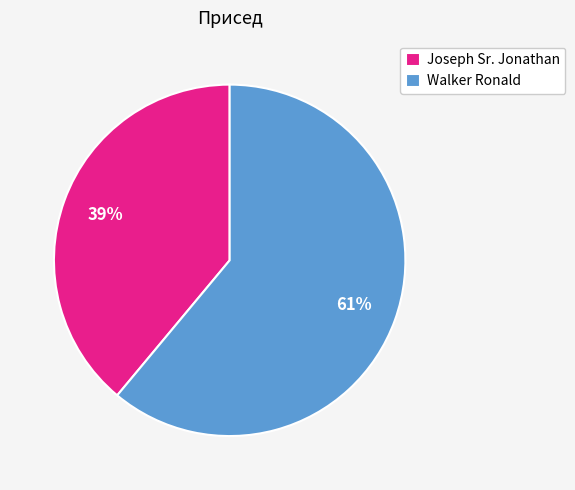

To the nearest percent, what portion does Joseph Sr. Jonathan represent?

39%